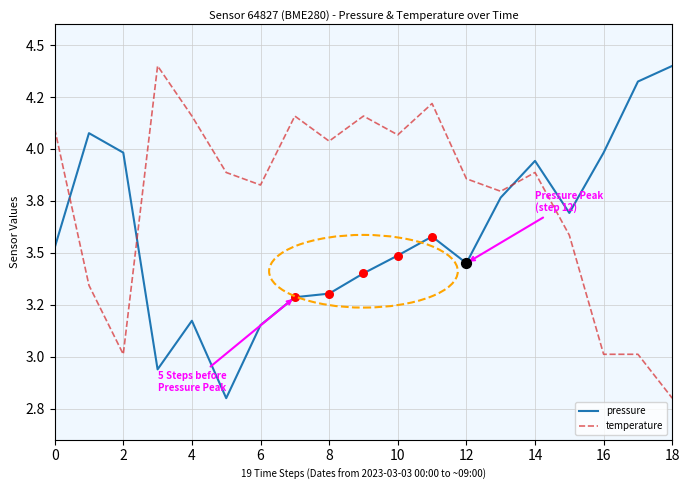

What are all the series names shown in the legend?

pressure, temperature